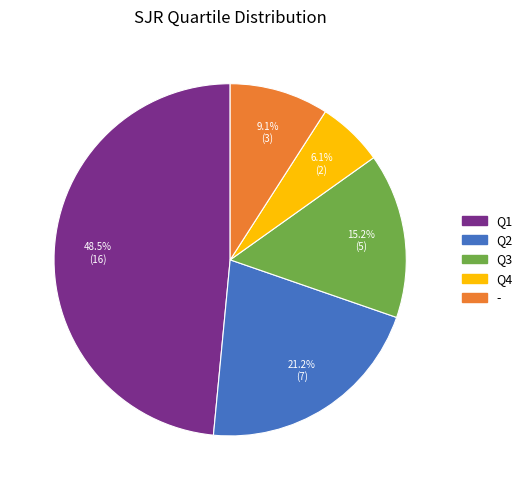

Which category has the smallest portion of the pie?

Q4